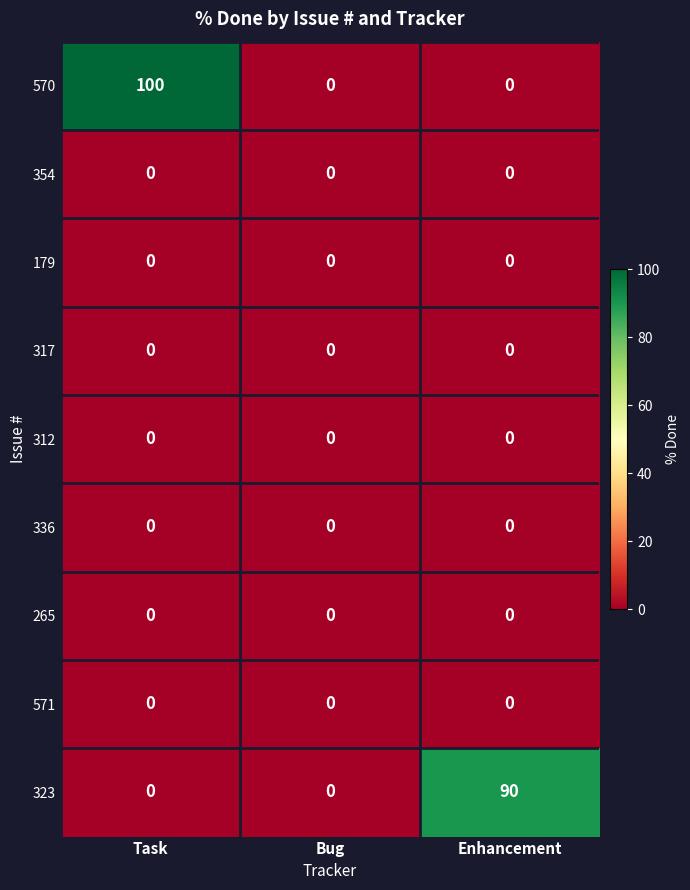

Reading left to right, transcribe all the data shown in this chart.

570: Task=100	Bug=0	Enhancement=0
354: Task=0	Bug=0	Enhancement=0
179: Task=0	Bug=0	Enhancement=0
317: Task=0	Bug=0	Enhancement=0
312: Task=0	Bug=0	Enhancement=0
336: Task=0	Bug=0	Enhancement=0
265: Task=0	Bug=0	Enhancement=0
571: Task=0	Bug=0	Enhancement=0
323: Task=0	Bug=0	Enhancement=90